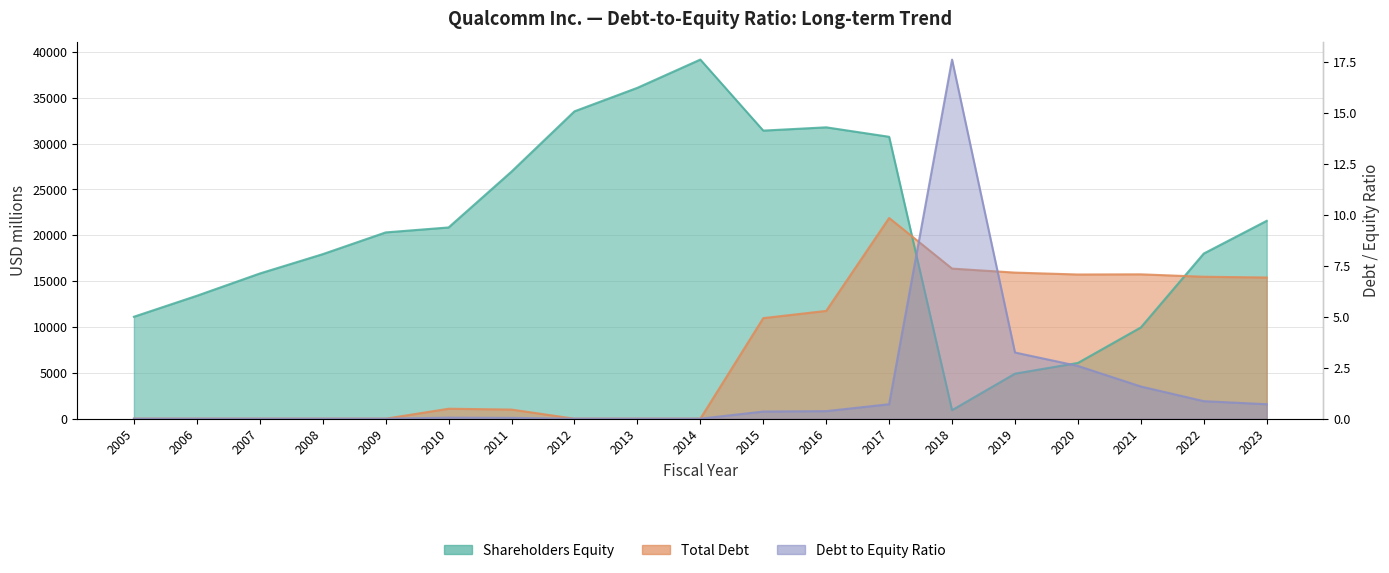

Which series has the largest total across all categories?

Shareholders Equity